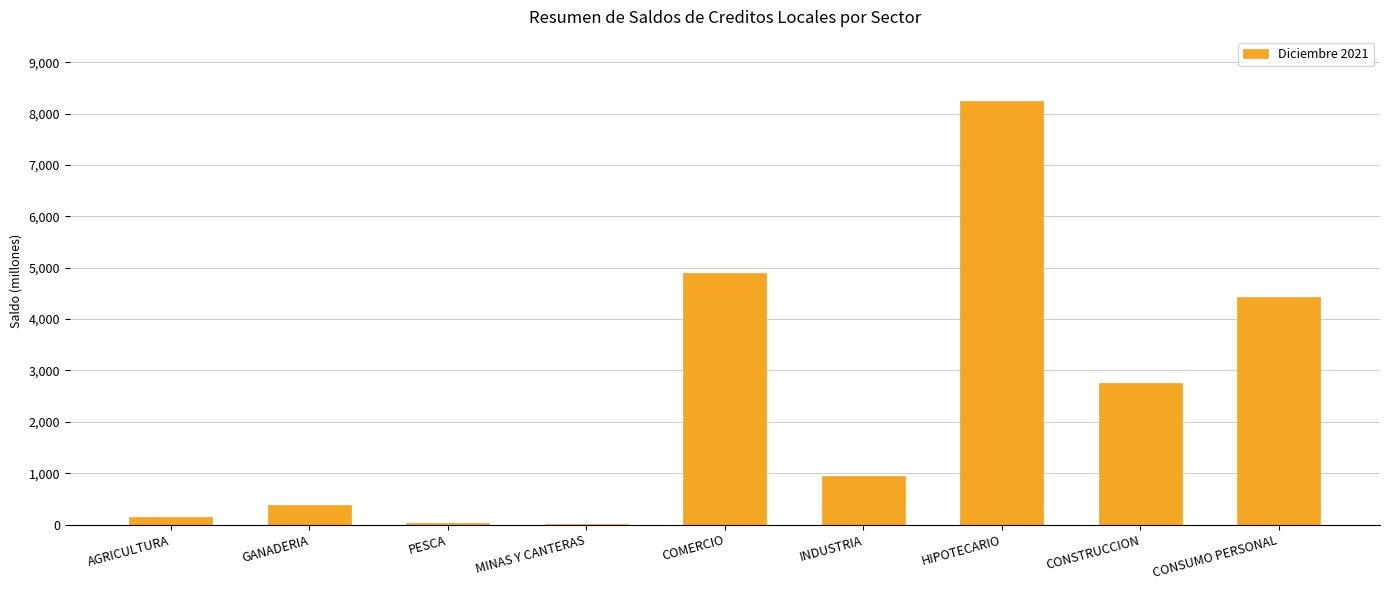

Are the bars horizontal?

No